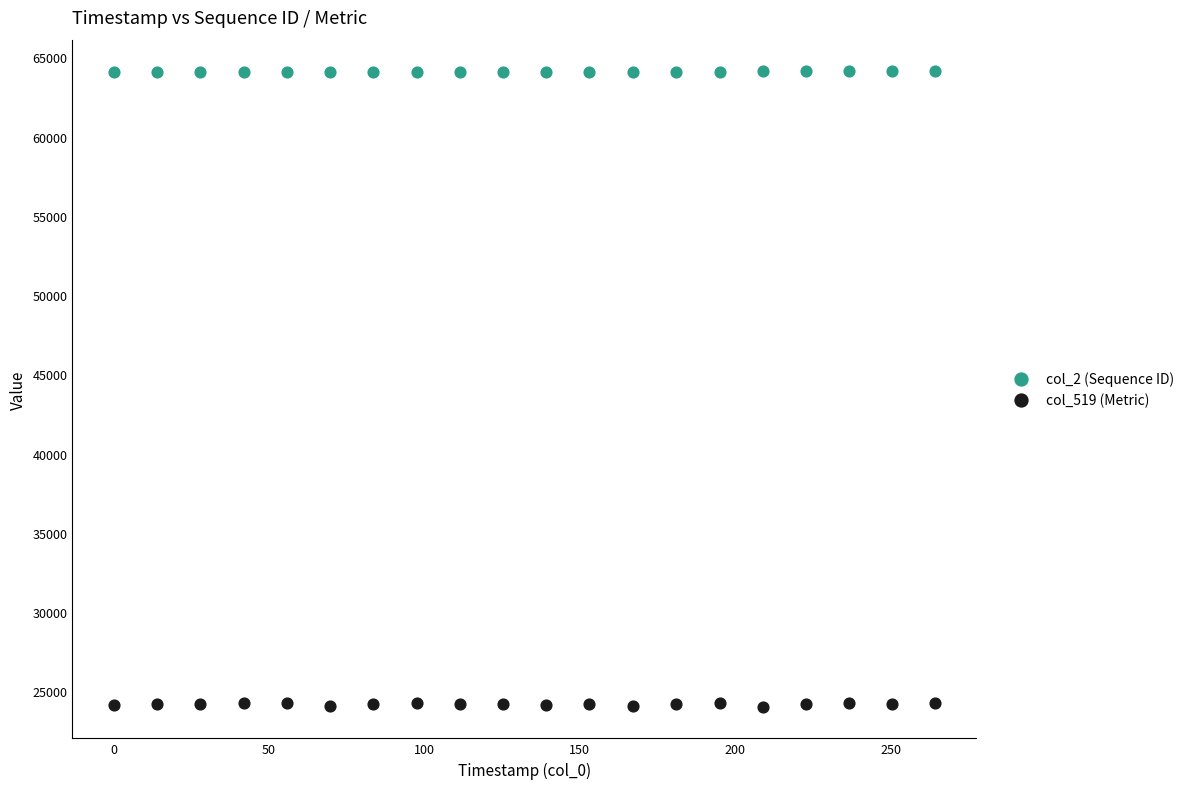

Which series contains the lowest Y value?

col_519 (Metric)